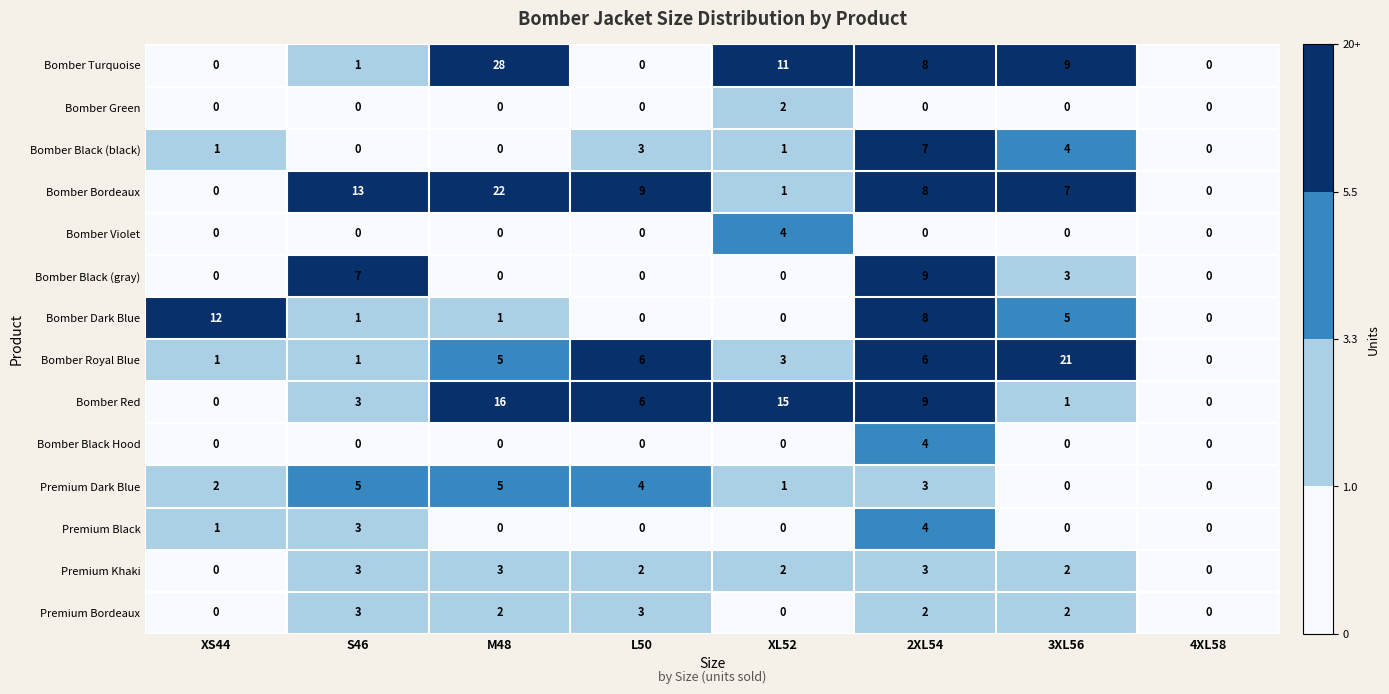

At which label does Bomber Red reach its peak?

M48